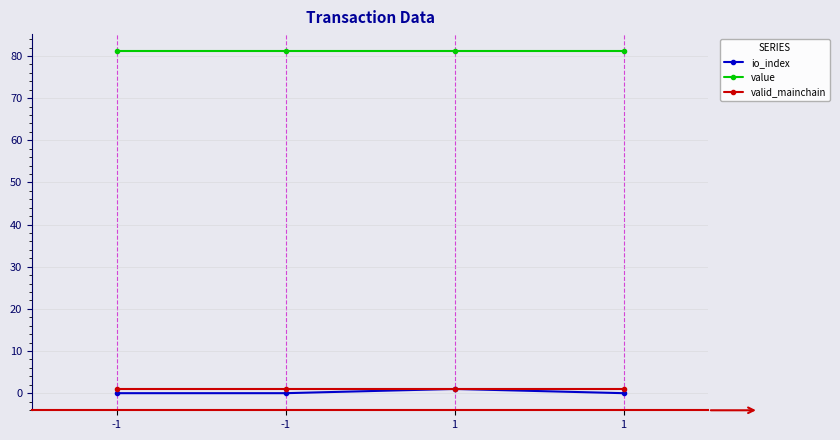

Reading left to right, extract all data points from this chart.

io_index: 0.0	0.0	1.0	0.0
value: 81.1	81.1	81.1	81.1
valid_mainchain: 1.0	1.0	1.0	1.0